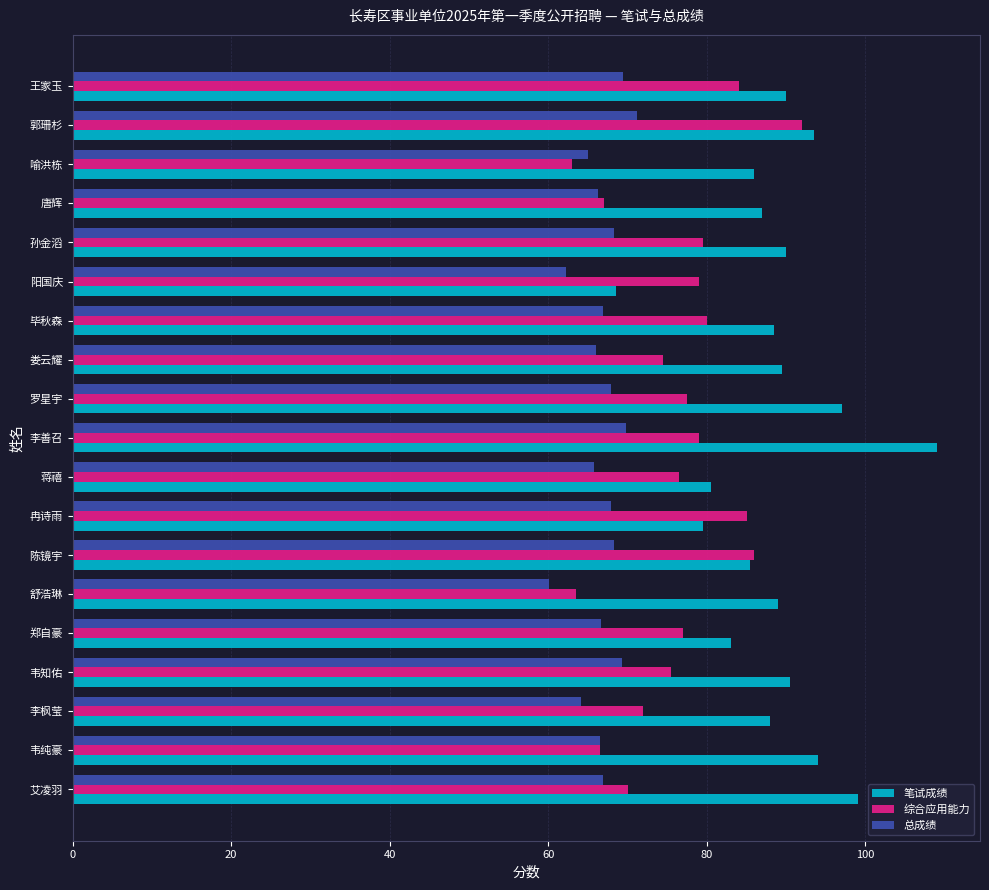

Which series has the largest total across all categories?

笔试成绩